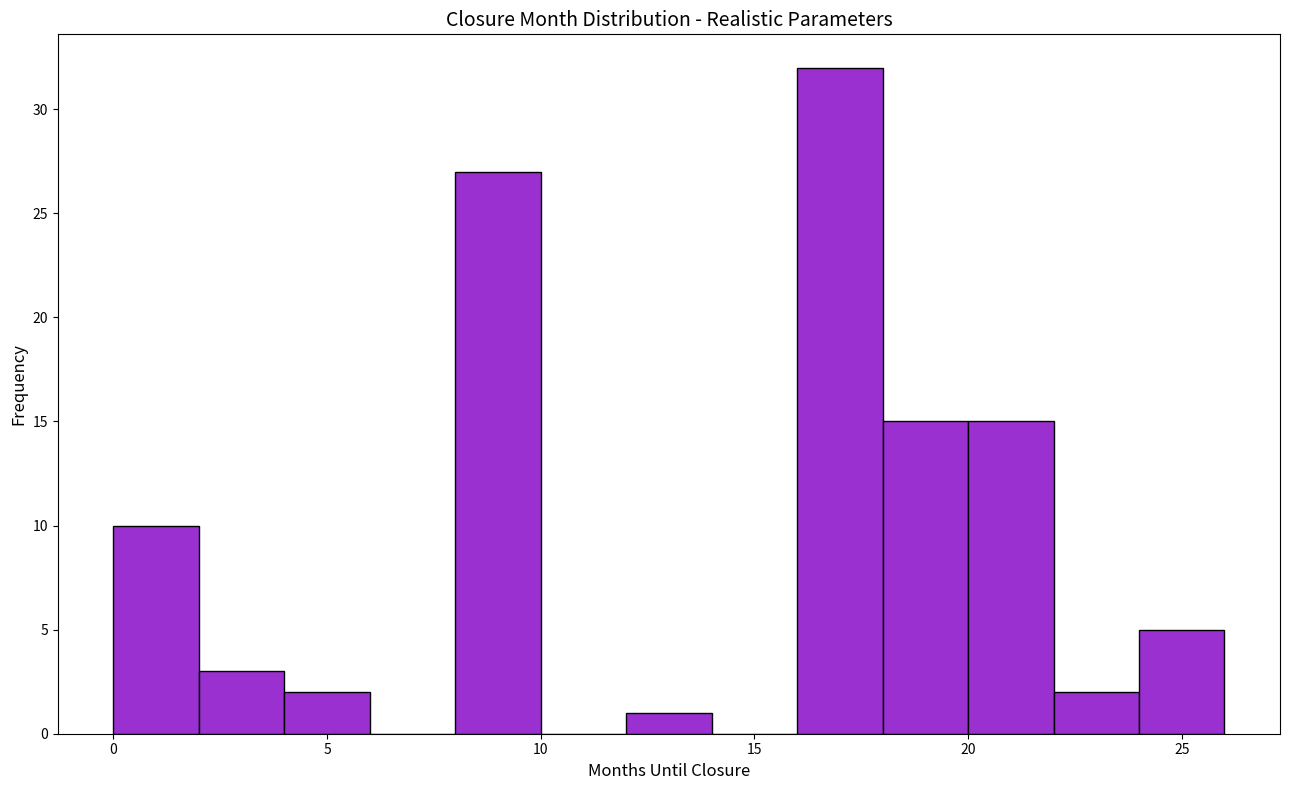

Reading left to right, transcribe this chart: for each bar, give the range it covers on the x-axis and its height. The values are not printed on the chart, so give them approximately, as read against the axis.

0 to 2: 10
2 to 4: 3
4 to 6: 2
6 to 8: 0
8 to 10: 27
10 to 12: 0
12 to 14: 1
14 to 16: 0
16 to 18: 32
18 to 20: 15
20 to 22: 15
22 to 24: 2
24 to 26: 5